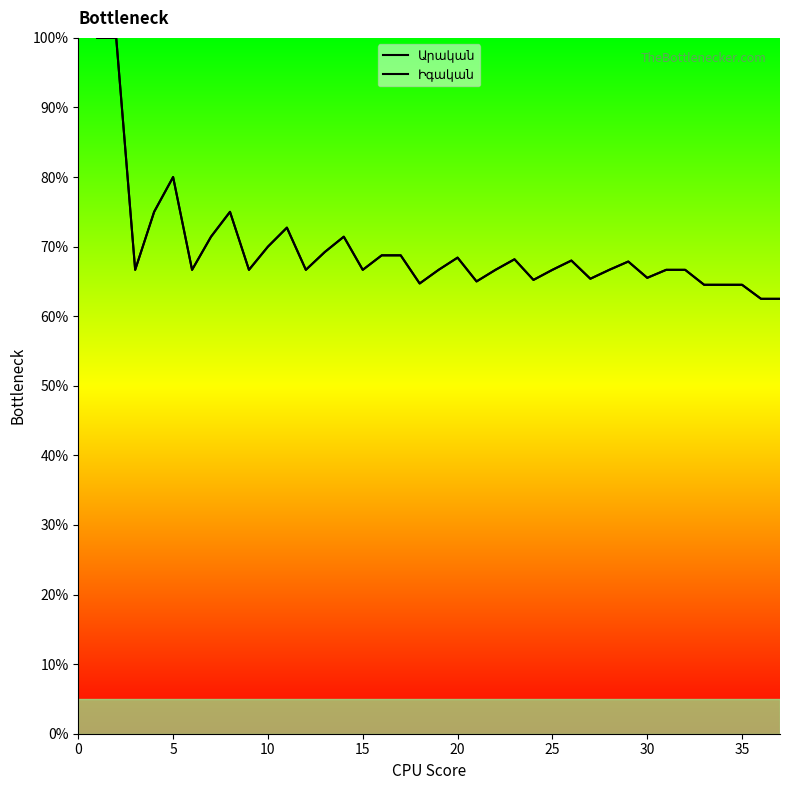

Which series changed the most between 0 and 9?

Արական